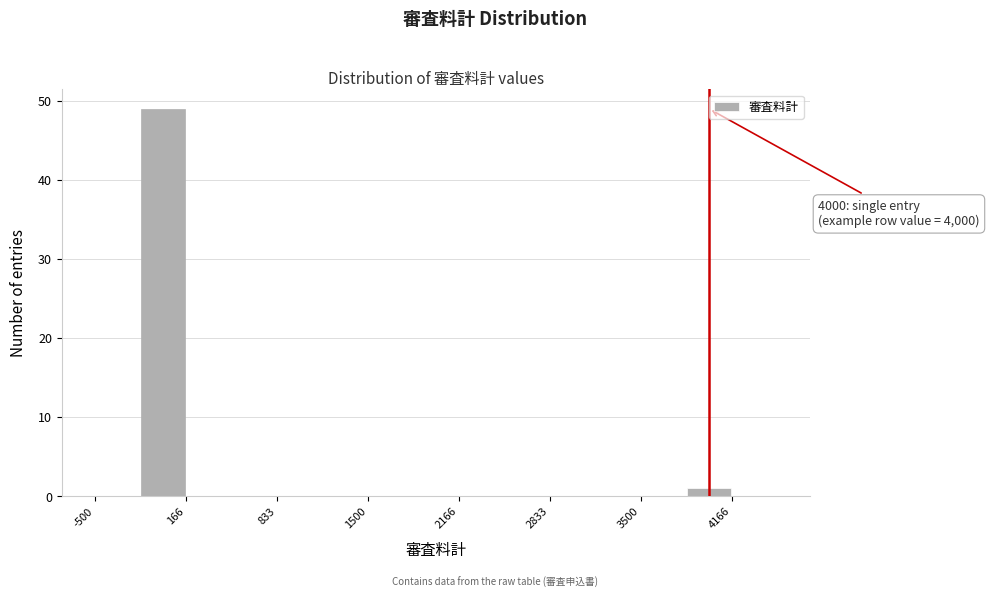

Around what value on the x-axis is the tallest bar? Give the approximate position of its centre, as read against the axis.

0